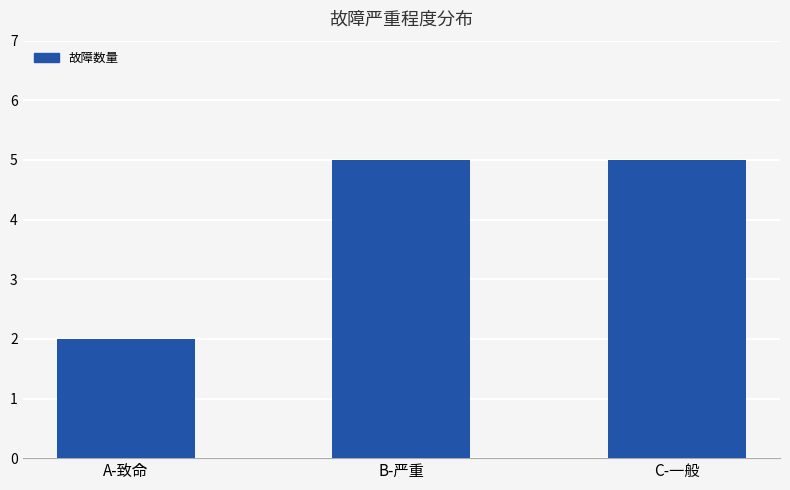

Which category has the lowest value across all series?

A-致命